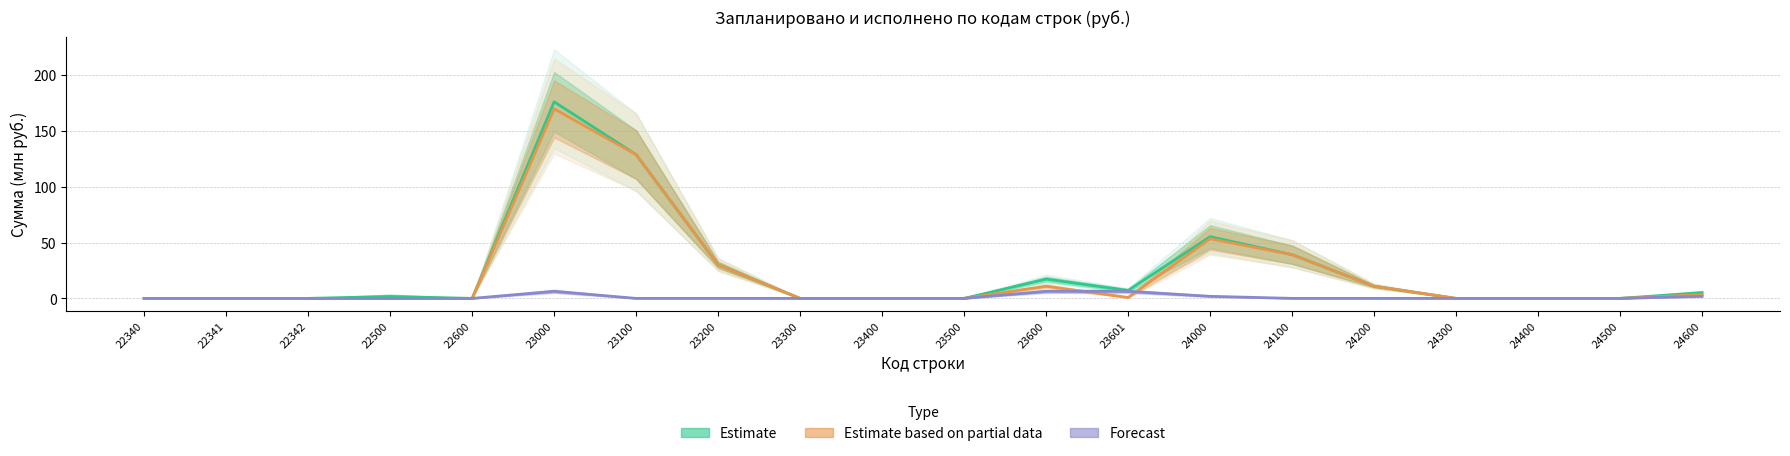

Reading left to right, what are all the values shown in this chart?

Estimate: 0.0	0.0	0.0	1.7	0.0	176.0	128.8	30.0	0.0	0.0	0.0	17.2	7.1	55.3	39.2	10.9	0.0	0.0	0.0	5.2
Estimate based on partial data: 0.0	0.0	0.0	0.0	0.0	169.7	128.8	30.0	0.0	0.0	0.0	10.9	0.8	53.4	39.2	10.9	0.0	0.0	0.0	3.4
Forecast: 0.0	0.0	0.0	0.0	0.0	6.3	0.0	0.0	0.0	0.0	0.0	6.3	6.3	1.9	0.0	0.0	0.0	0.0	0.0	1.9